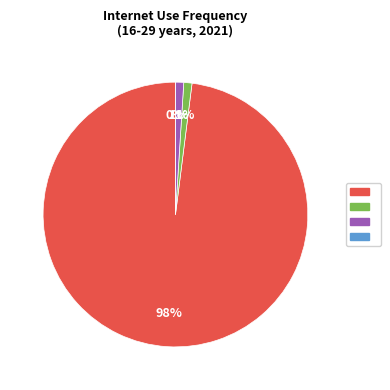

What is the ratio of the value at At least once a week (but not every day) to the value at Less than once a week?

1.0